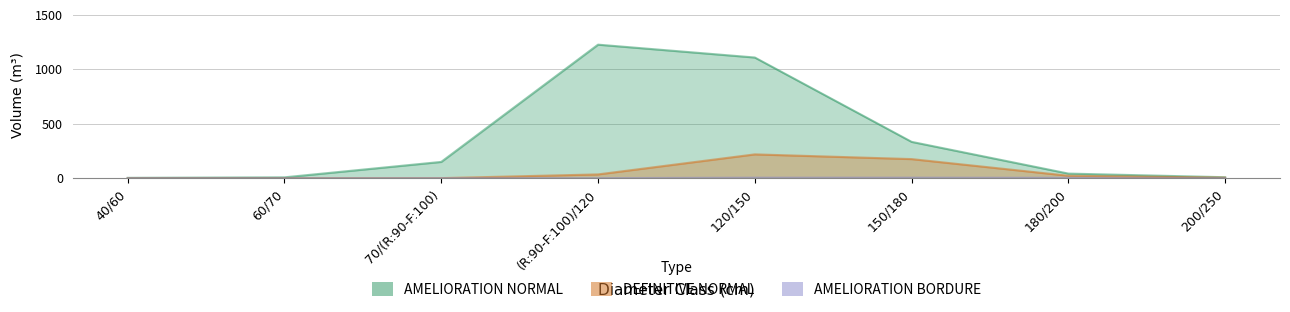

Reading left to right, extract all data points from this chart.

AMELIORATION NORMAL: 2.7	7.2	148.8	1224.5	1106.6	332.8	41.6	8.3
DEFINITIVE NORMAL: 0.0	0.0	0.0	34.1	218.0	174.7	21.8	4.4
AMELIORATION BORDURE: 0.0	0.0	0.0	0.0	4.5	4.6	3.1	0.0